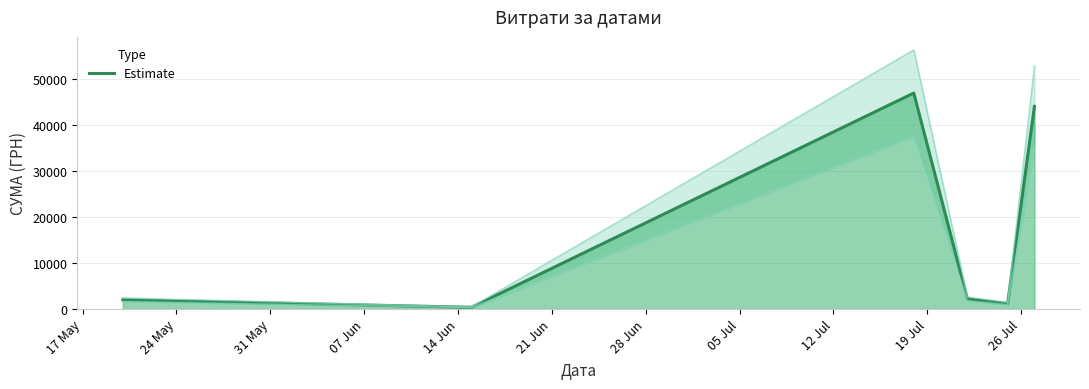

How many interior local valleys (lower than both neighbors) does the data have?

2